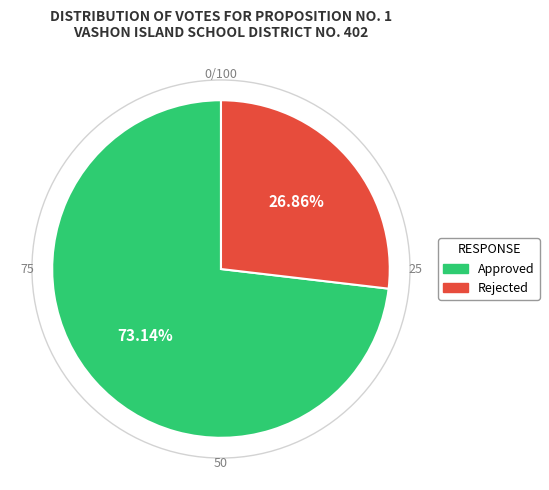

Count the number of slices in the pie.

2